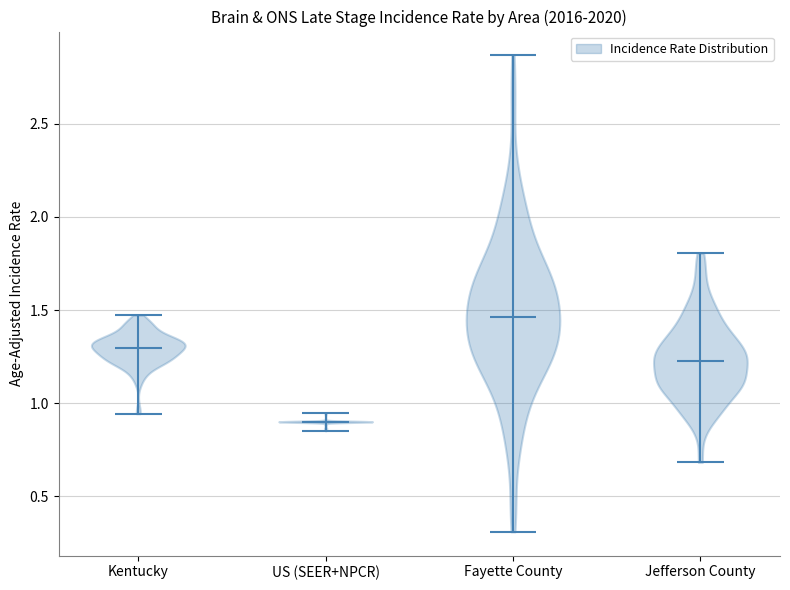

Which violin has the lowest median line?

US (SEER+NPCR)